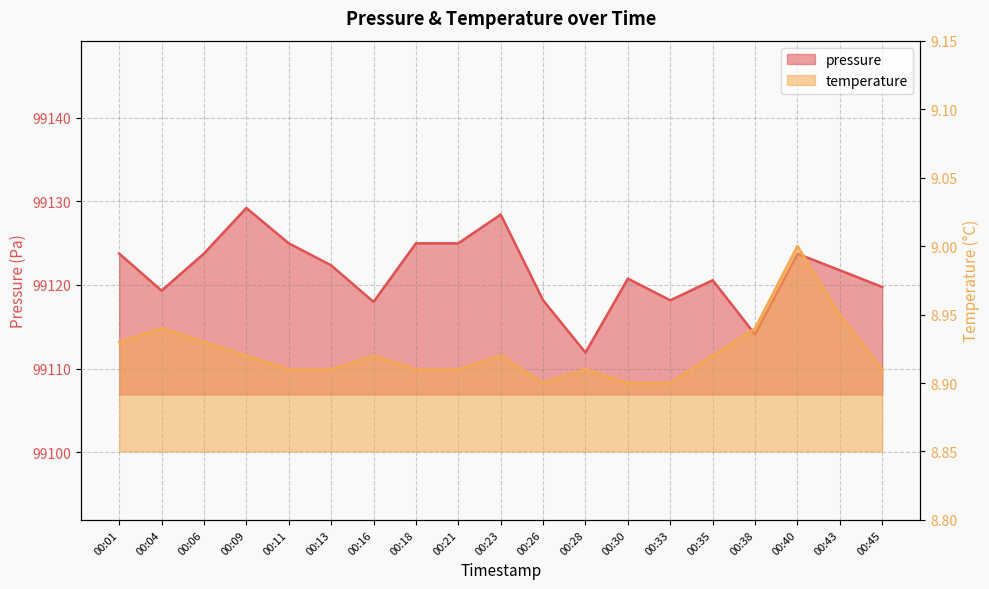

What is the difference between the highest and lowest values at 00:13?

99113.4